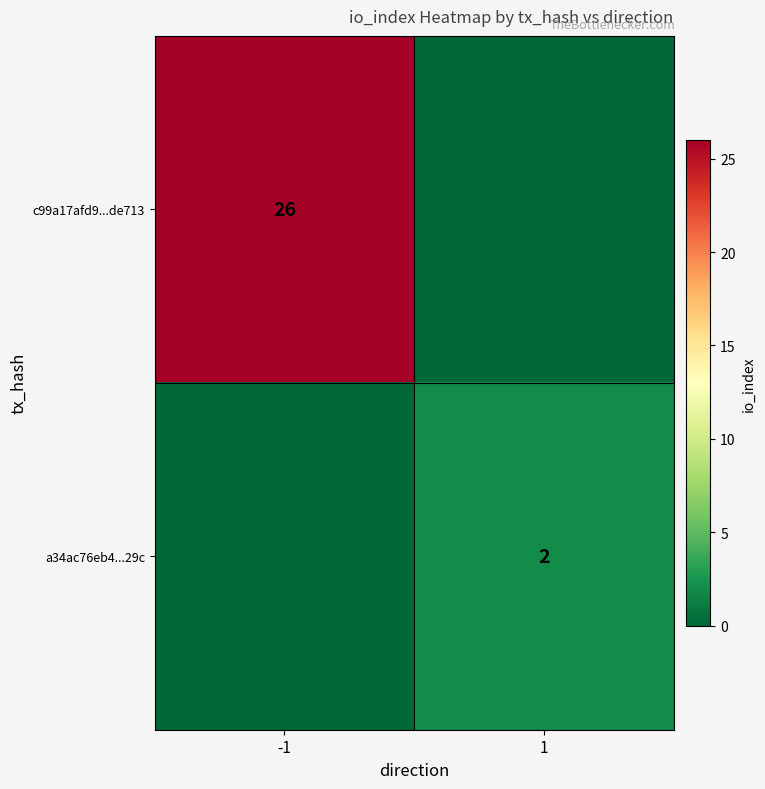

The c99a17afd9...de713 series shows 9 at -1. True or false?

False